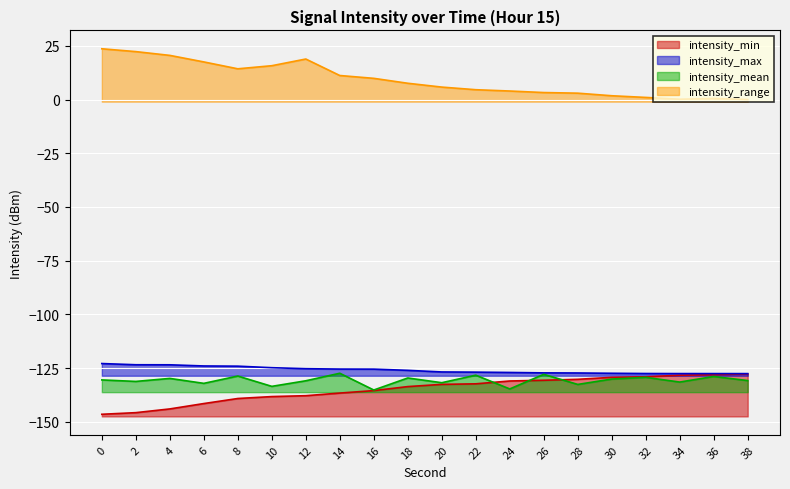

True or false: intensity_mean and intensity_range intersect in this chart.

False